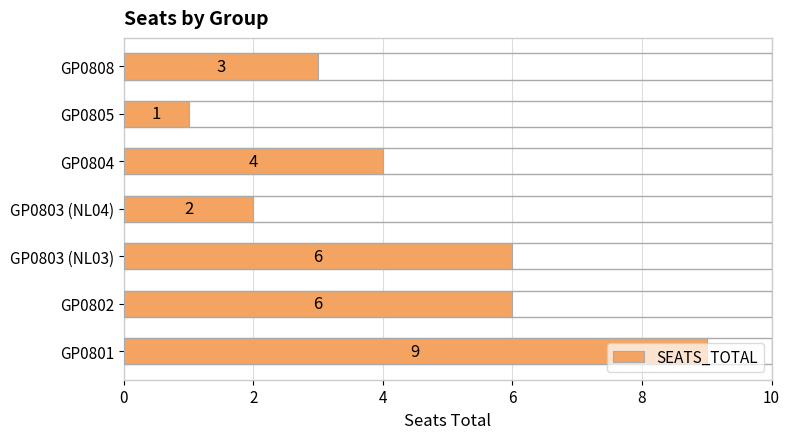

How many categories are shown in the chart?

7